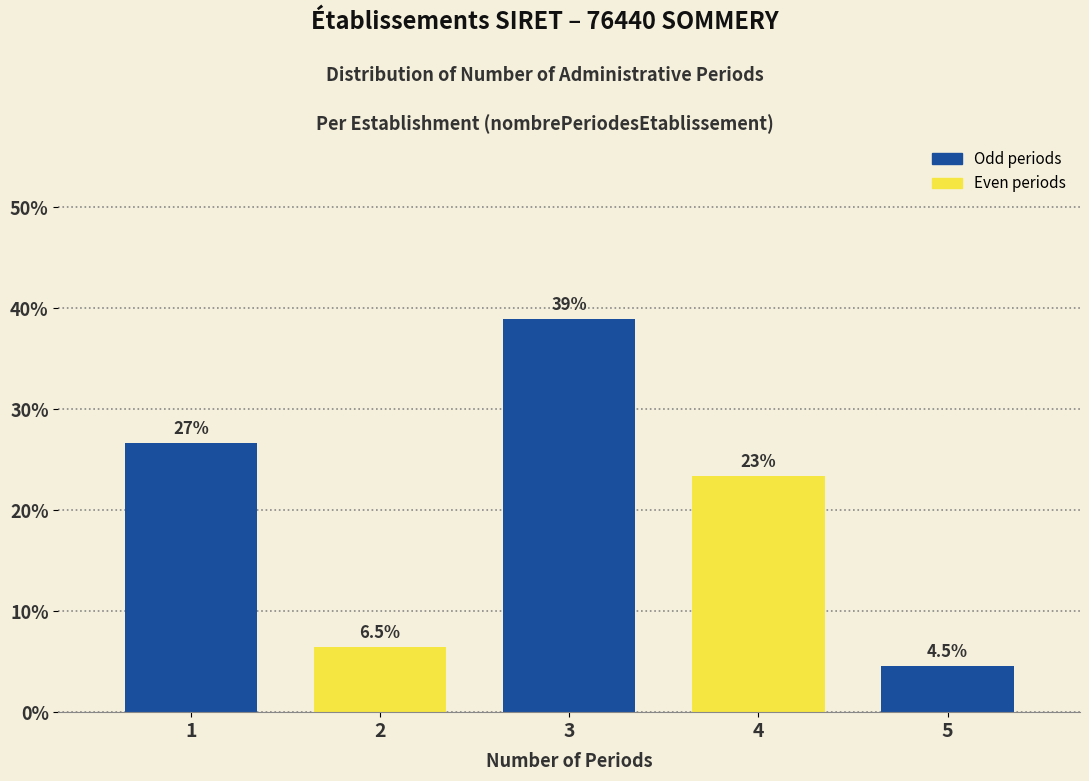

Reading left to right, extract all data points from this chart.

1=26.6	2=6.5	3=39.0	4=23.4	5=4.5